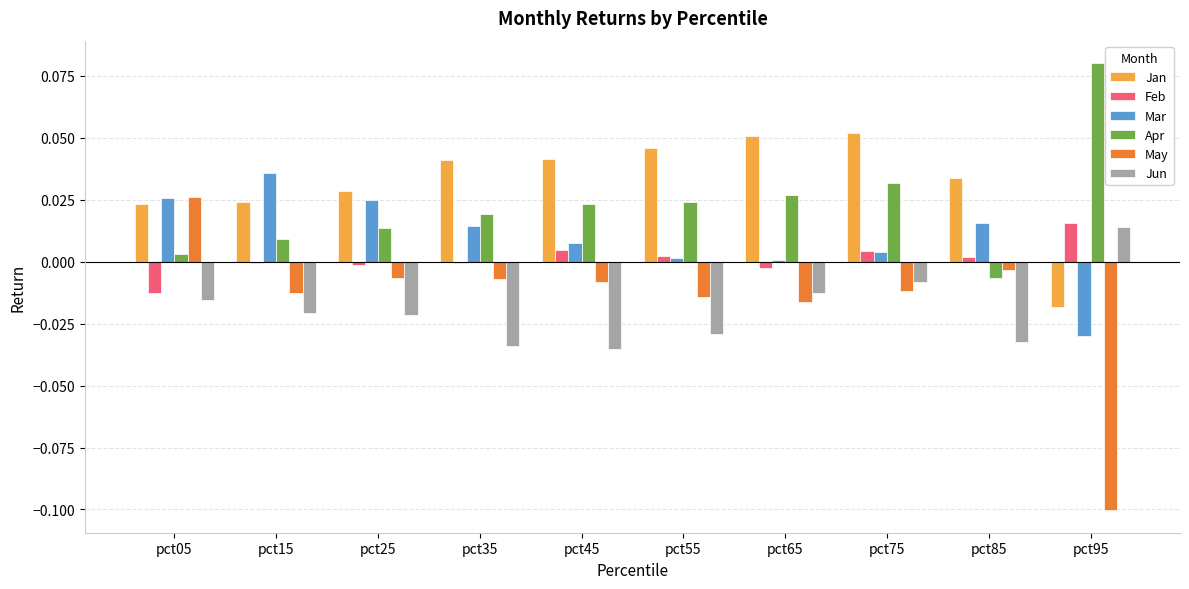

Which category has the highest value in the Feb series?

pct95